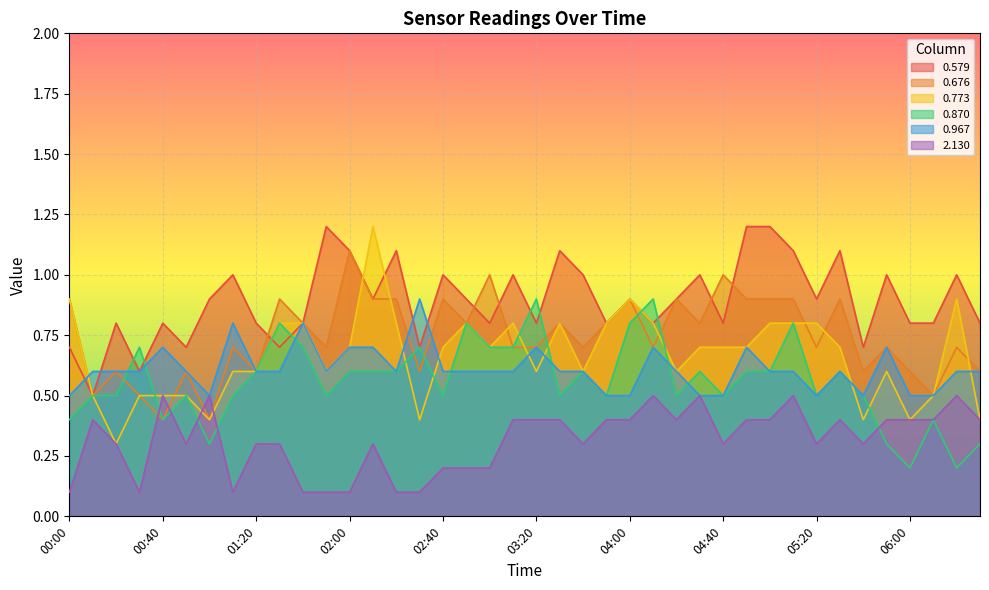

In 0.870, how many points are higher than both neighbors (excluding endpoints)?

12